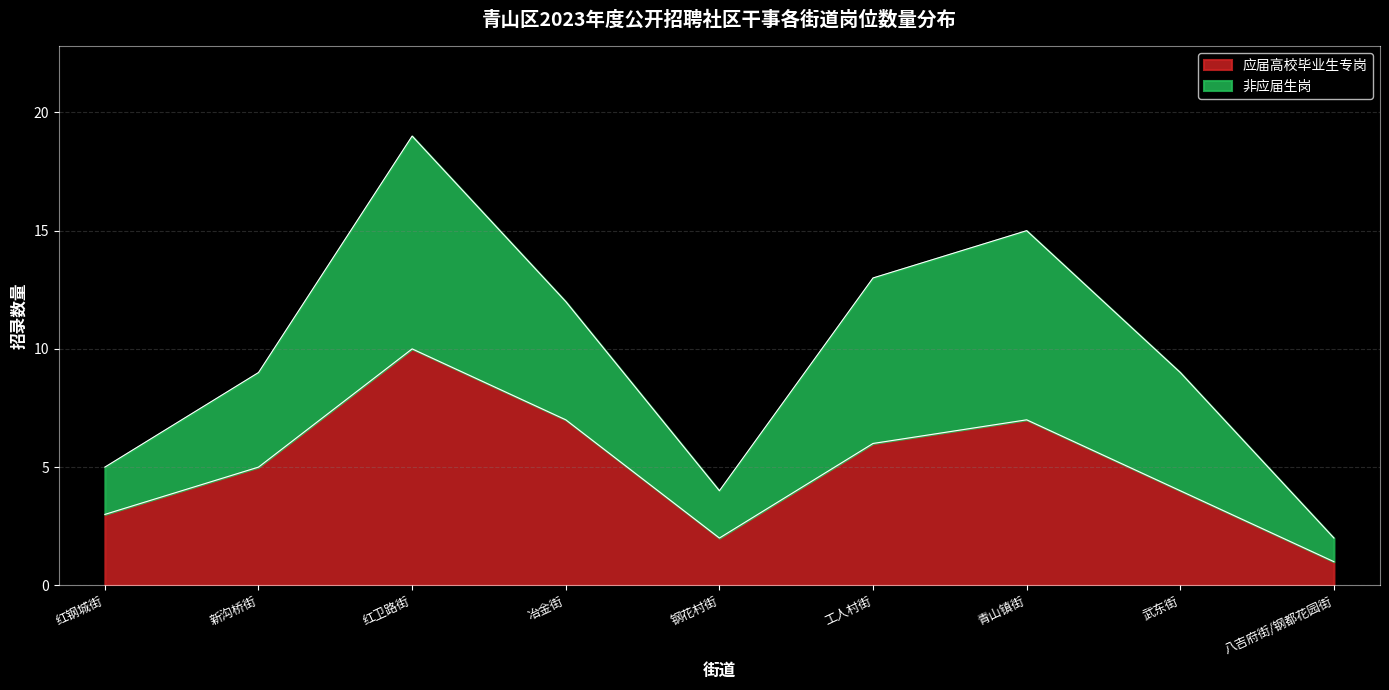

How many series are shown in this chart?

2